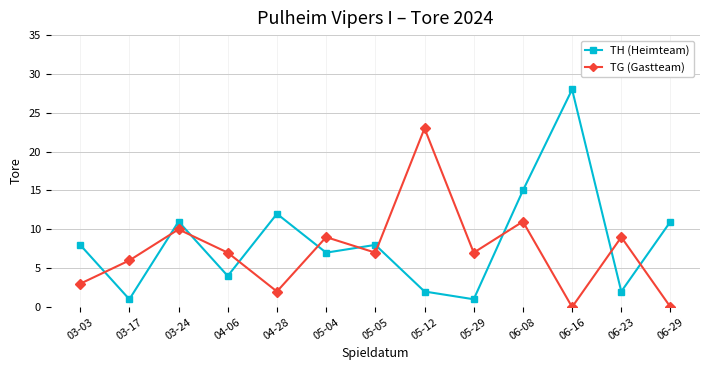

Rank the series by their average value, from highest to lowest.

TH (Heimteam), TG (Gastteam)